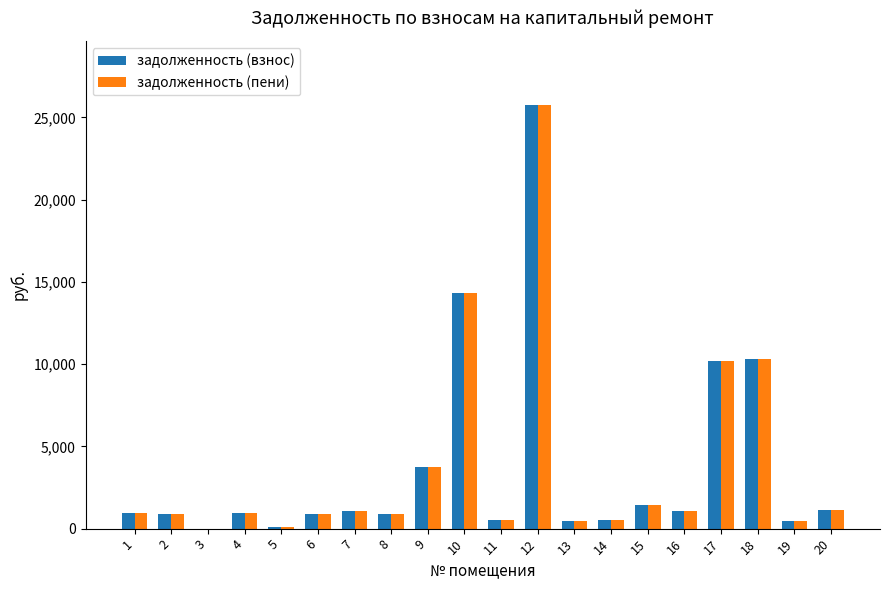

What is the maximum value for задолженность (взнос)?

25765.4